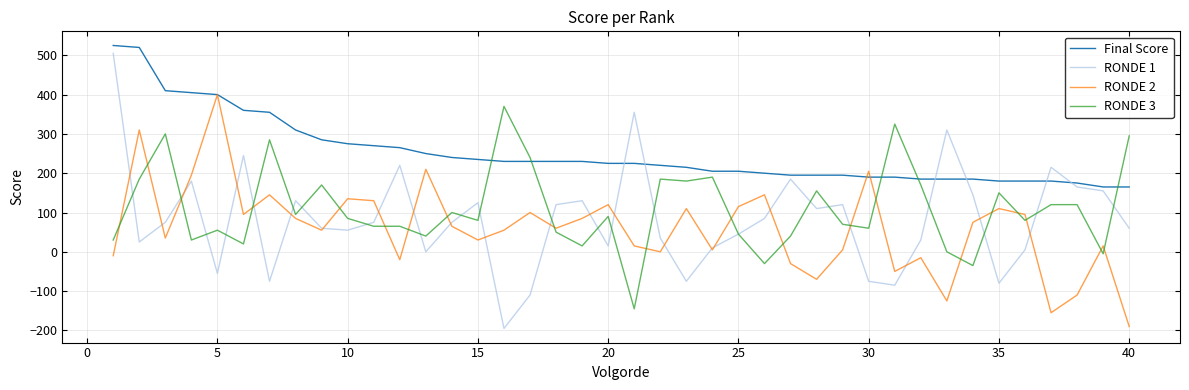

What are all the series names shown in the legend?

Final Score, RONDE 1, RONDE 2, RONDE 3